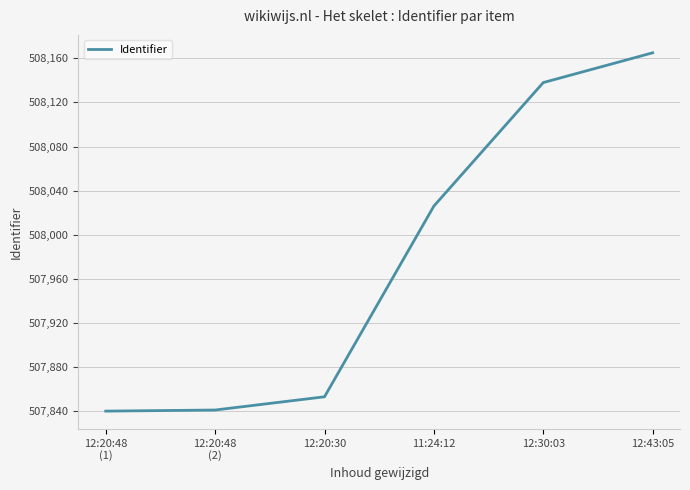

At which label is the value closest to 508002?

11:24:12